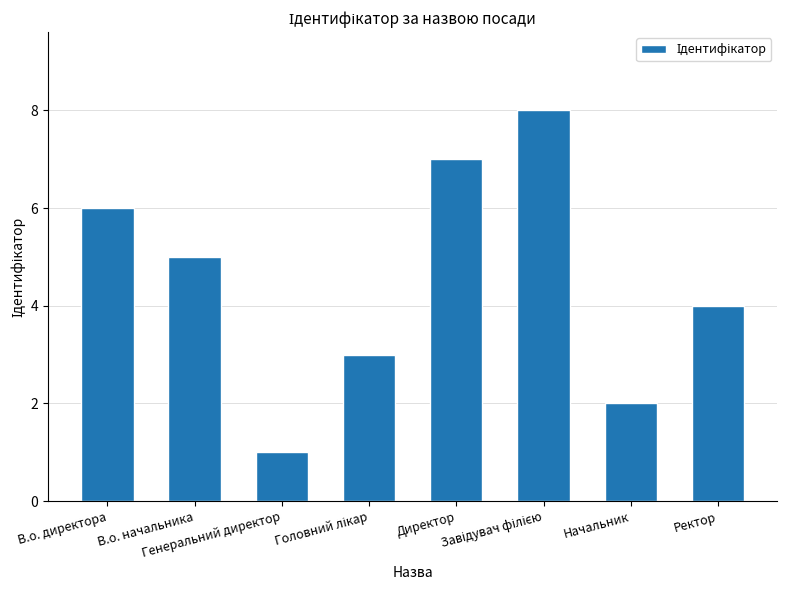

What is the difference between the maximum and second lowest values?

6